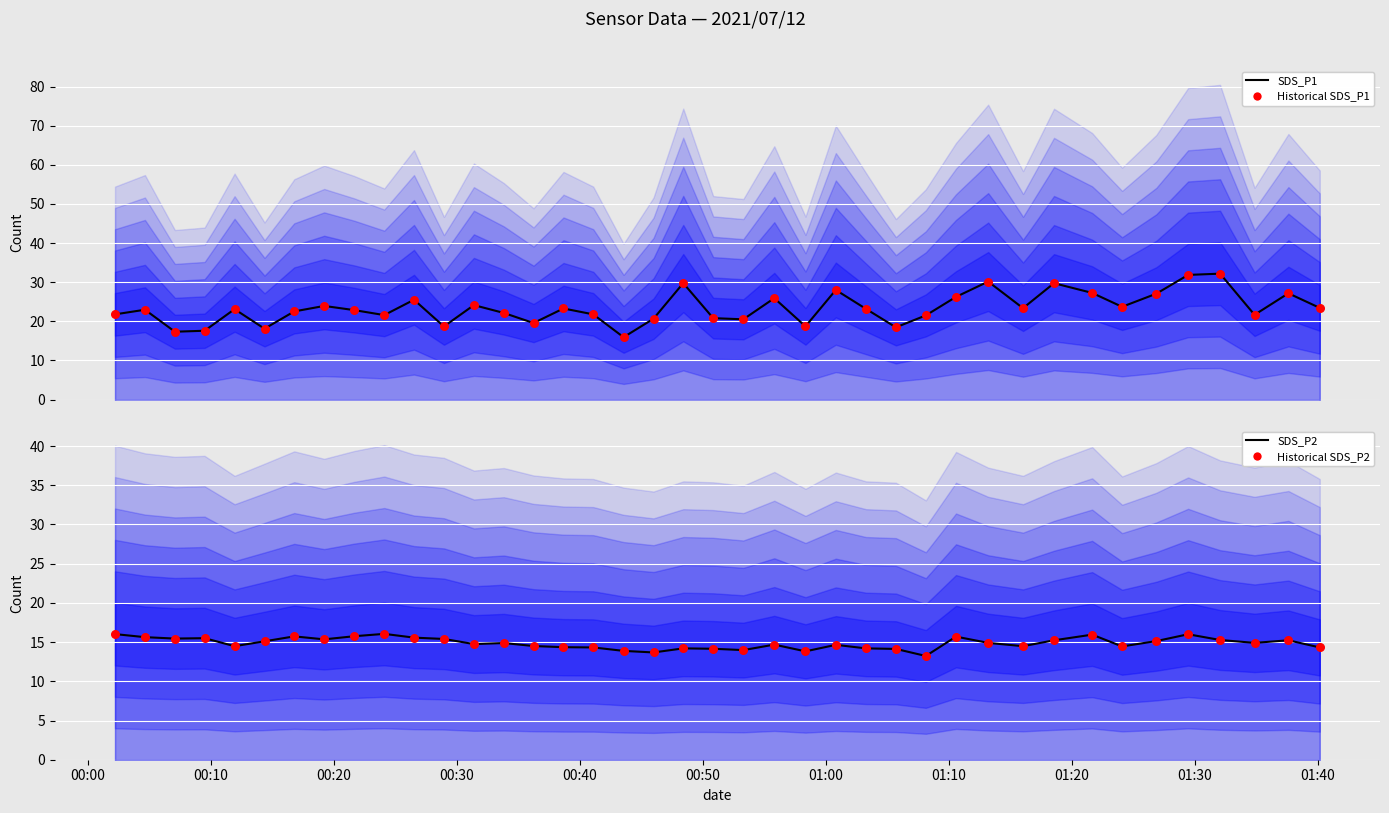

Which series reaches the minimum Y coordinate?

SDS_P2